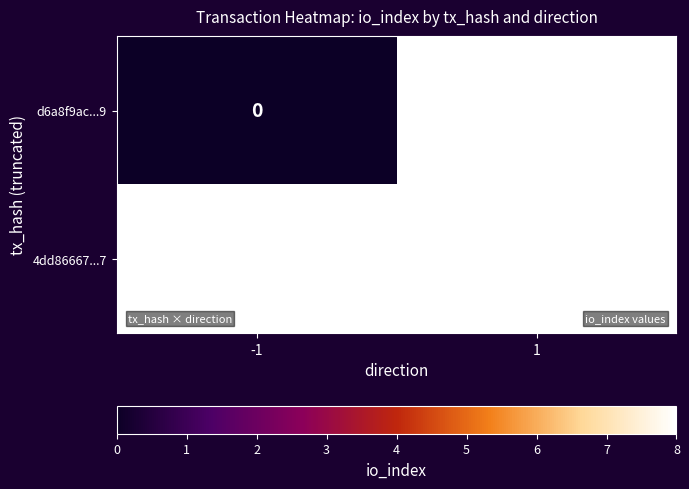

What is the greatest value displayed?

8.0